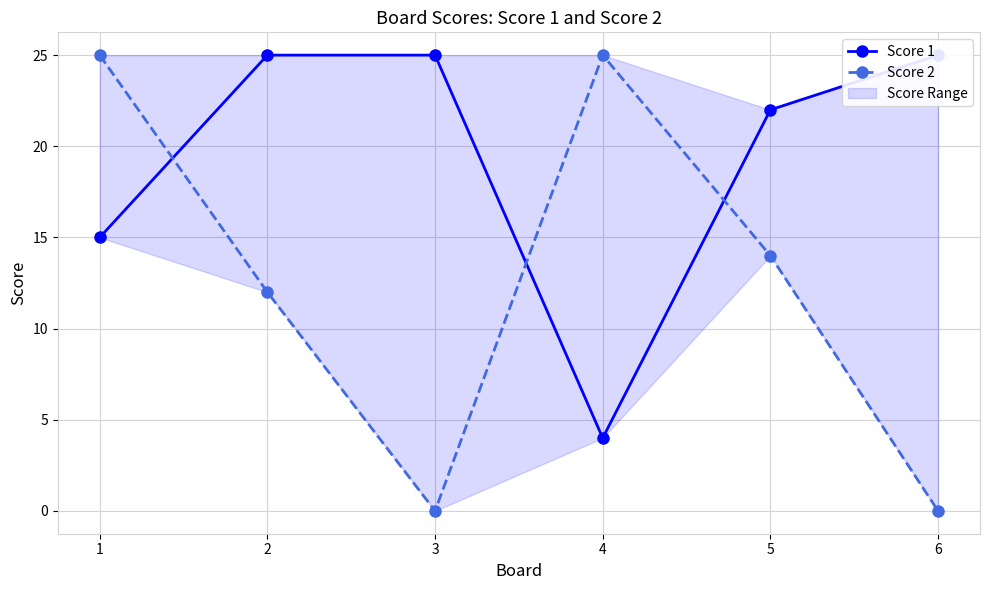

Which series changed the most between 4 and 5?

Score 1